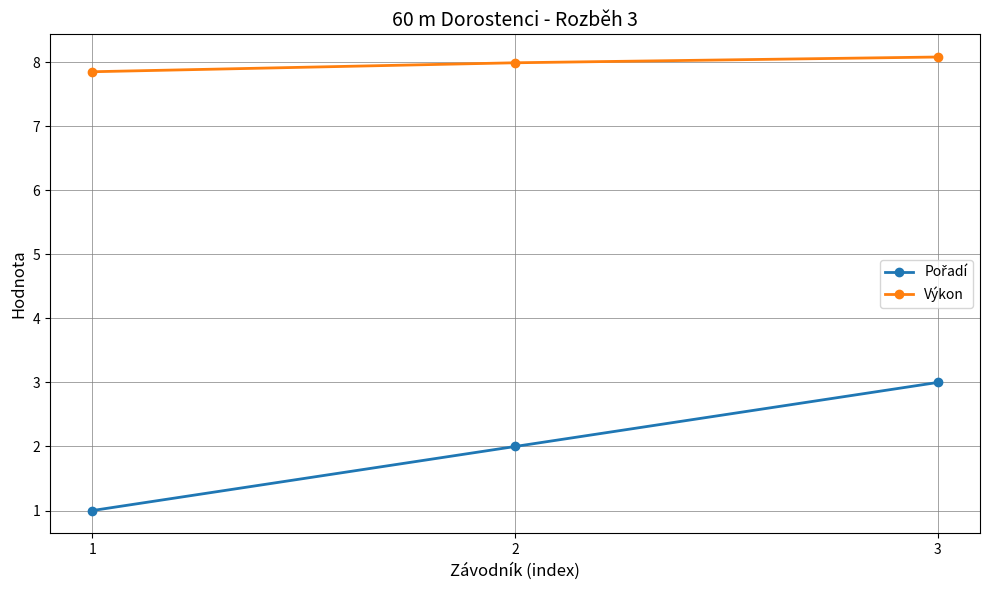

What is the sum of the Výkon values at 3 and 1?

15.9